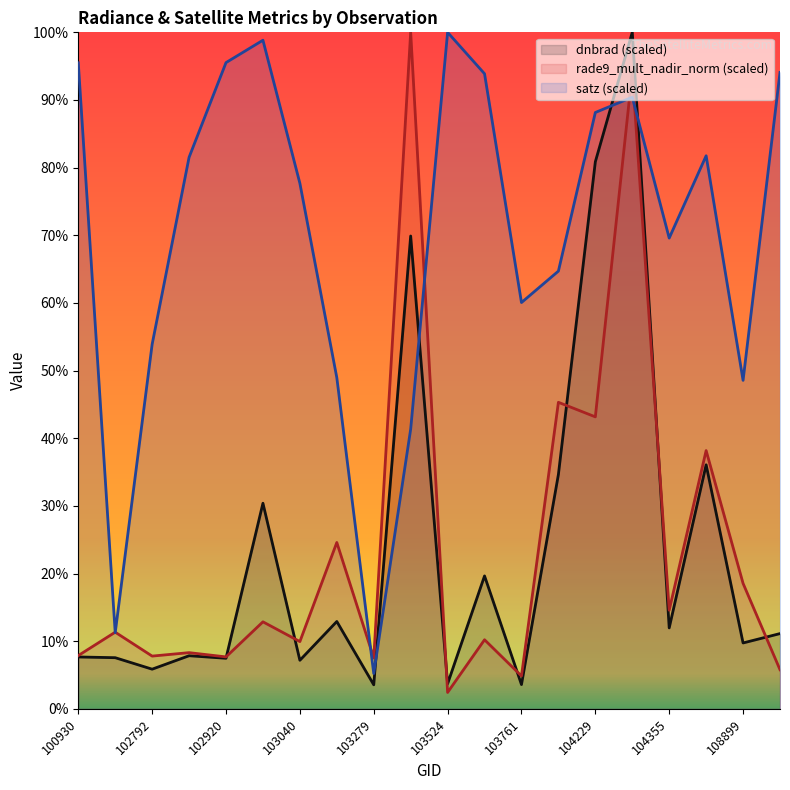

How many data points in satz are above 81?

10